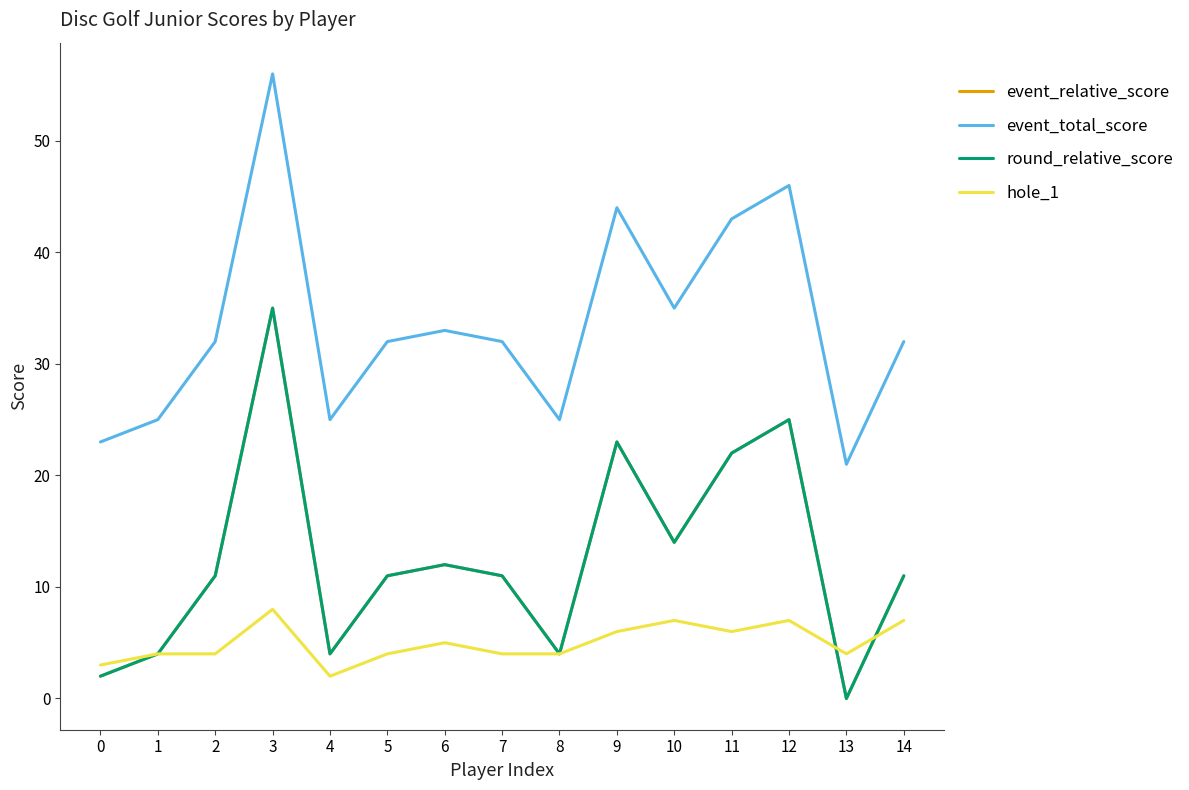

Does the chart display data point markers on the line(s)?

No